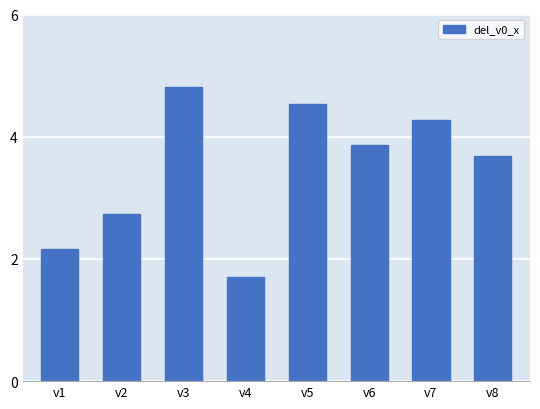

Are the bars horizontal?

No